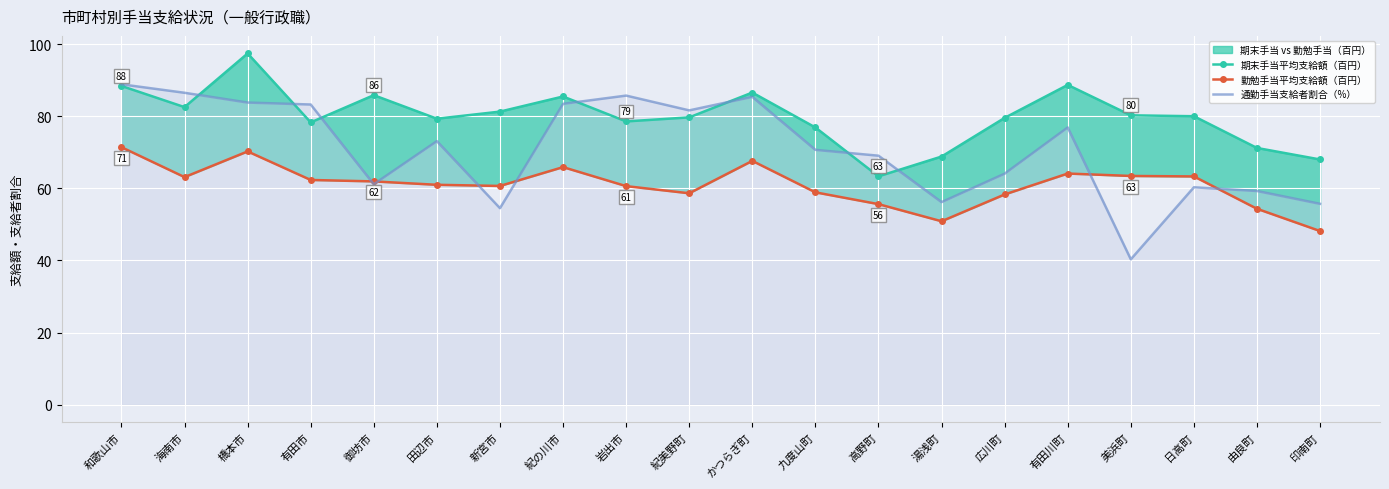

True or false: 通勤手当支給者割合（%） has a value of 60.3 at 日高町.

True